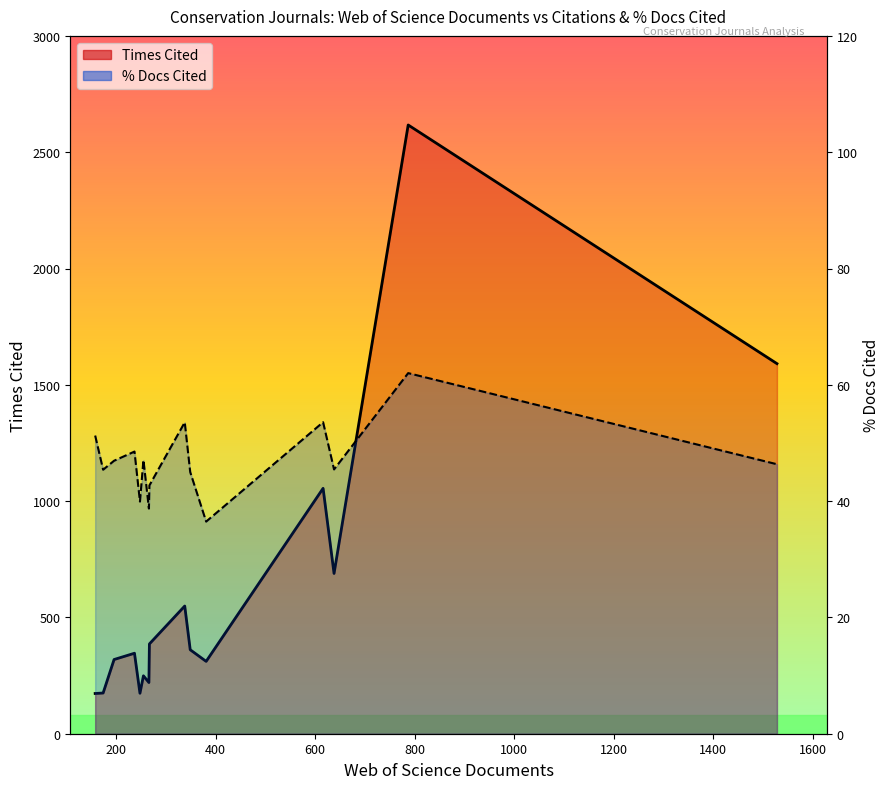

True or false: % Docs Cited has more than 2 points higher than both neighbors.

True